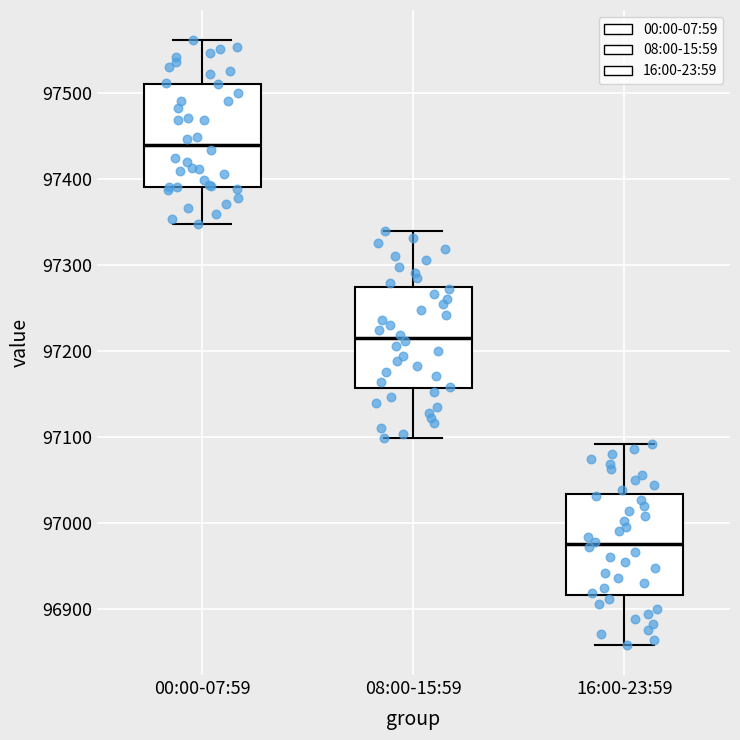

Reading left to right, transcribe this box plot: for each box, give where its median line is, the range the box spans, and where its two whiskers end, as read against the y-axis. The values are not printed on the chart, so give them approximately, as read against the axis.

00:00-07:59: median 97440, box 97390 to 97510, whiskers 97350 to 97560
08:00-15:59: median 97220, box 97160 to 97270, whiskers 97100 to 97340
16:00-23:59: median 96980, box 96920 to 97030, whiskers 96860 to 97090